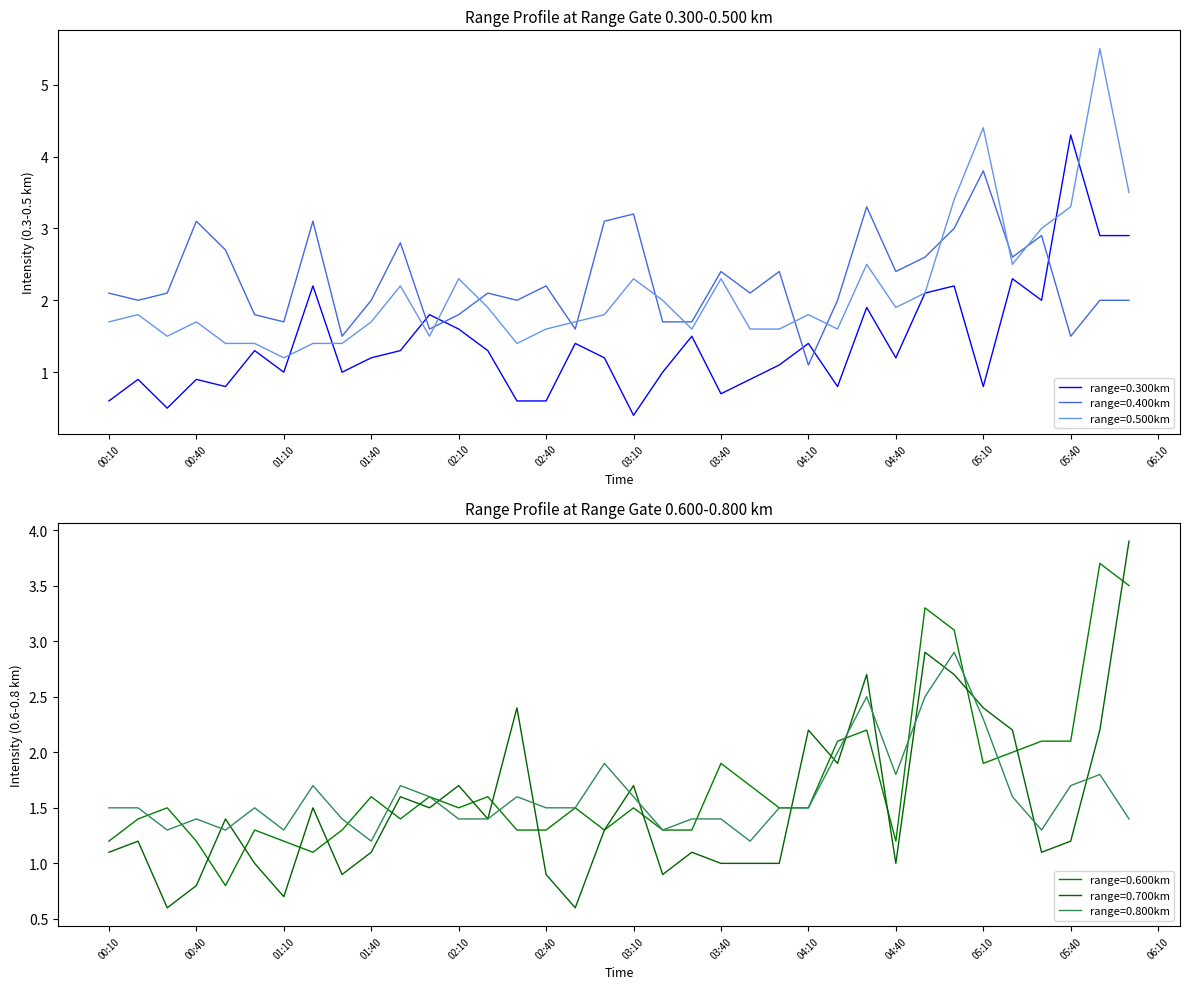

List the labels in order of 0.800 value, largest first.

05:00, 04:30, 04:50, 05:10, 04:20, 03:00, 04:40, 05:50, 01:20, 01:50, 05:40, 02:00, 02:30, 03:10, 05:20, 00:10, 00:20, 01:00, 02:40, 02:50, 04:00, 04:10, 00:40, 01:30, 02:10, 02:20, 03:30, 03:40, 06:00, 00:30, 00:50, 01:10, 03:20, 05:30, 01:40, 03:50